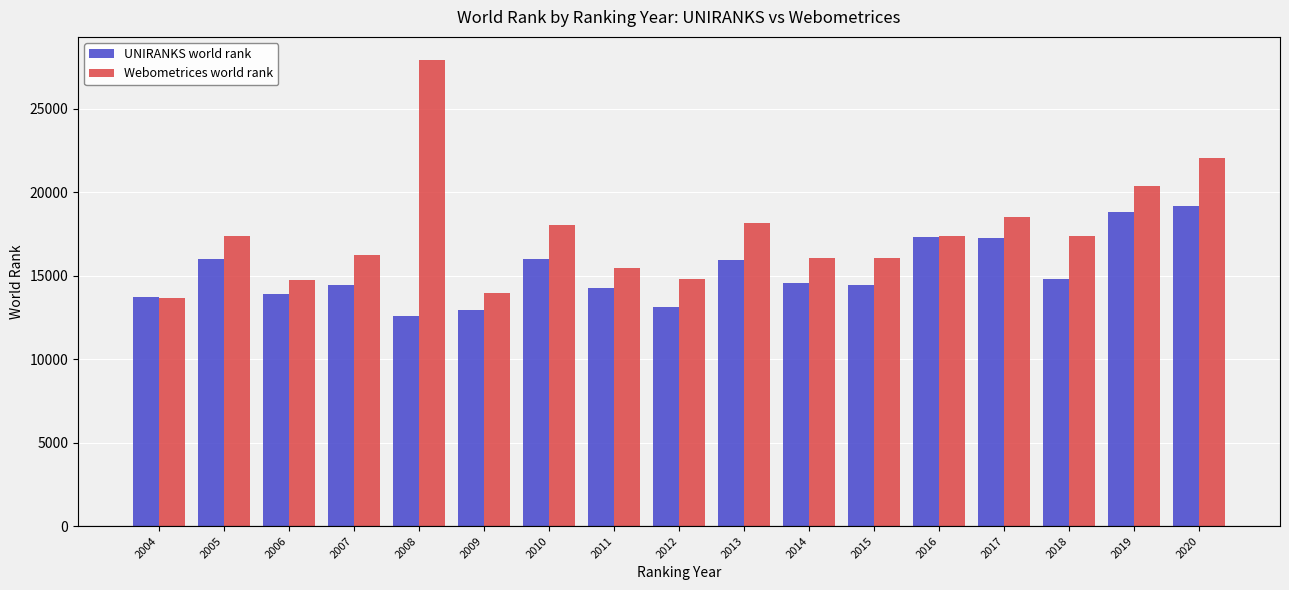

What are all the series names shown in the legend?

UNIRANKS world rank, Webometrices world rank